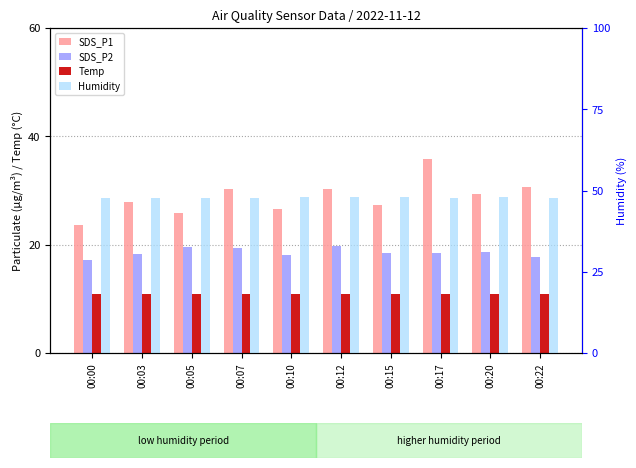

Between 00:03 and 00:12, which series saw the biggest shift?

SDS_P1